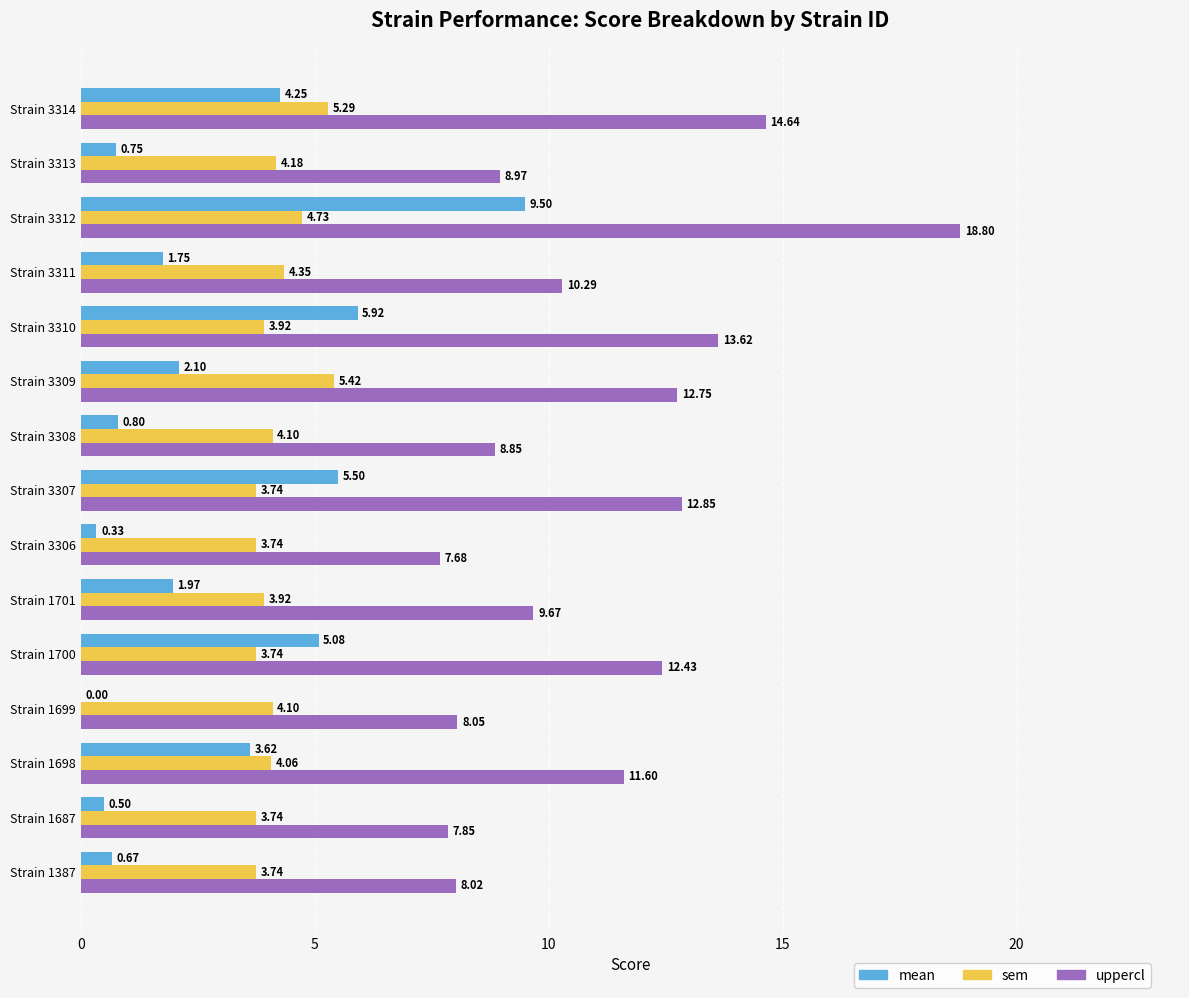

Which series changed the most between Strain 3306 and Strain 3312?

uppercl